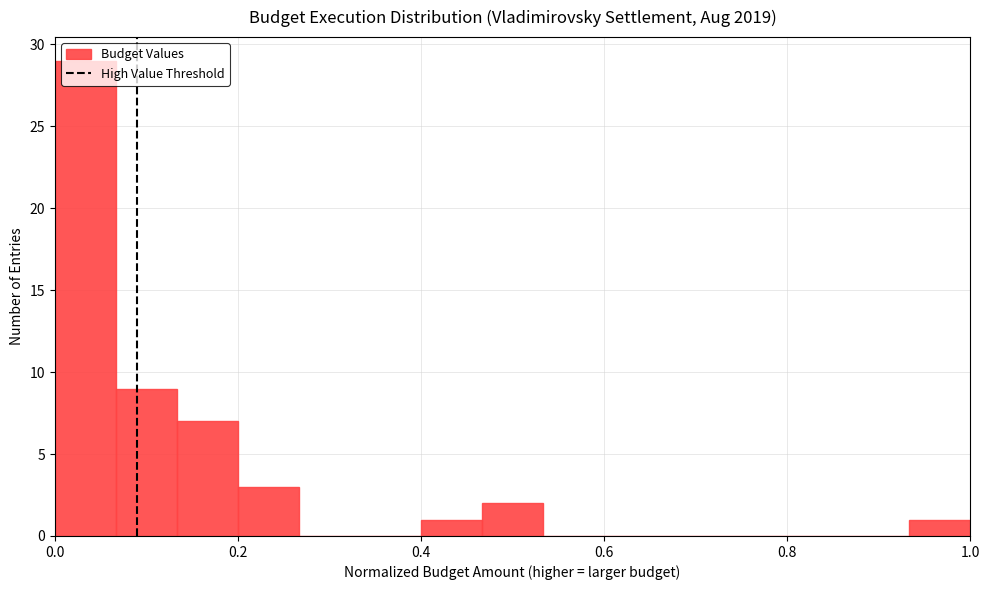

Read against the x-axis, roughly where is the centre of the tallest bar?

0.04